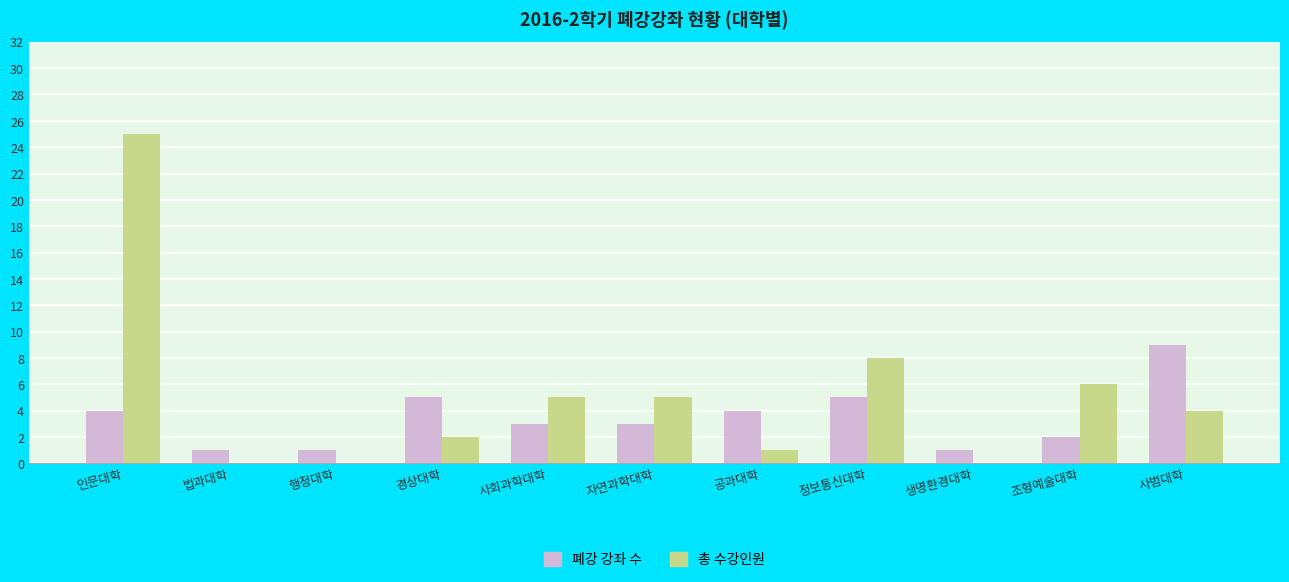

Between 인문대학 and 공과대학, which series saw the biggest shift?

총 수강인원